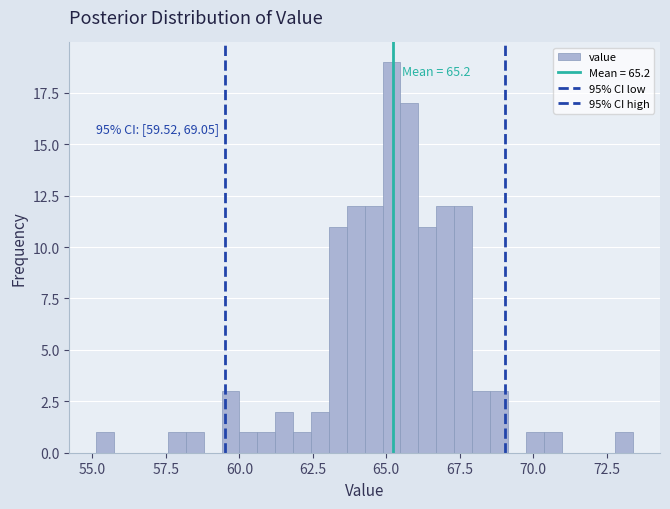

Around what value on the x-axis is the tallest bar? Give the approximate position of its centre, as read against the axis.

65.0